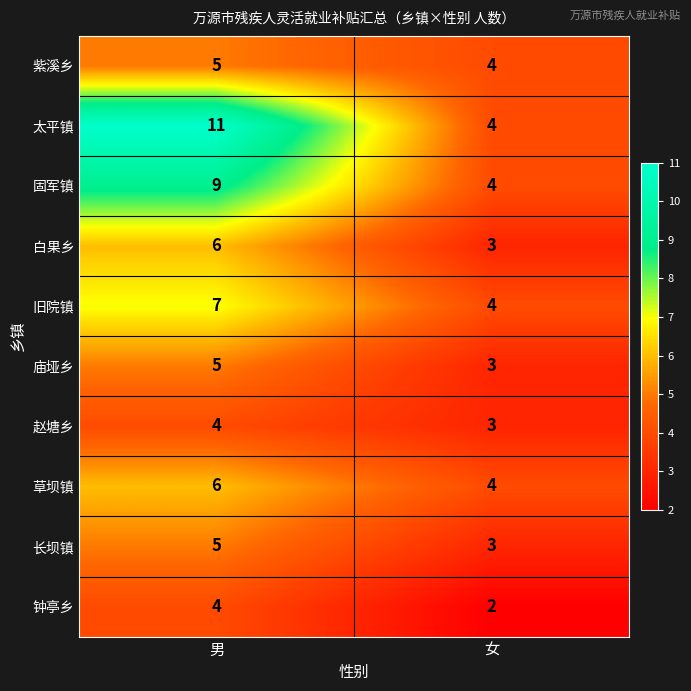

What is the difference between the highest and lowest values at 女?

2